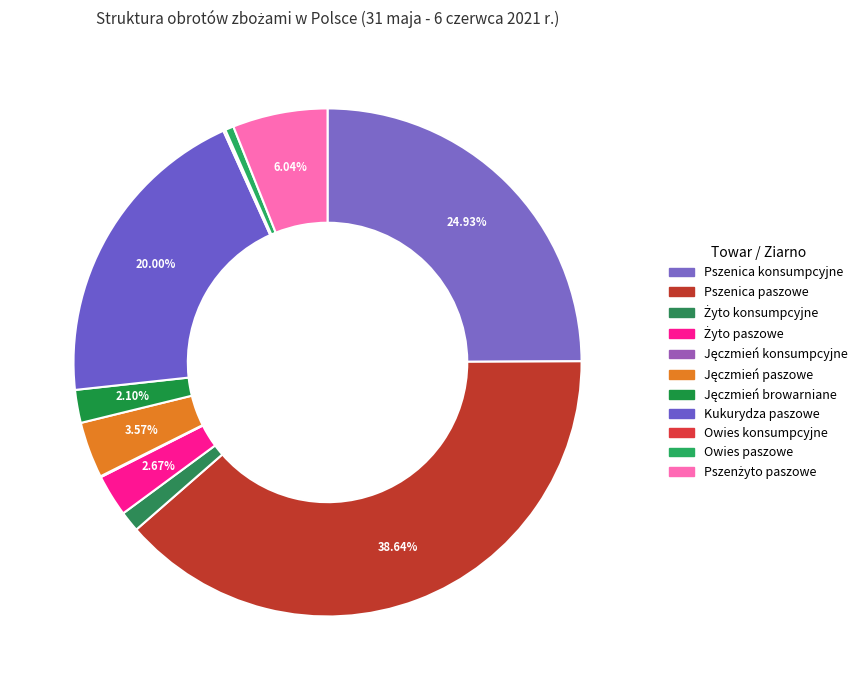

What is the largest slice in the pie chart?

Pszenica paszowe